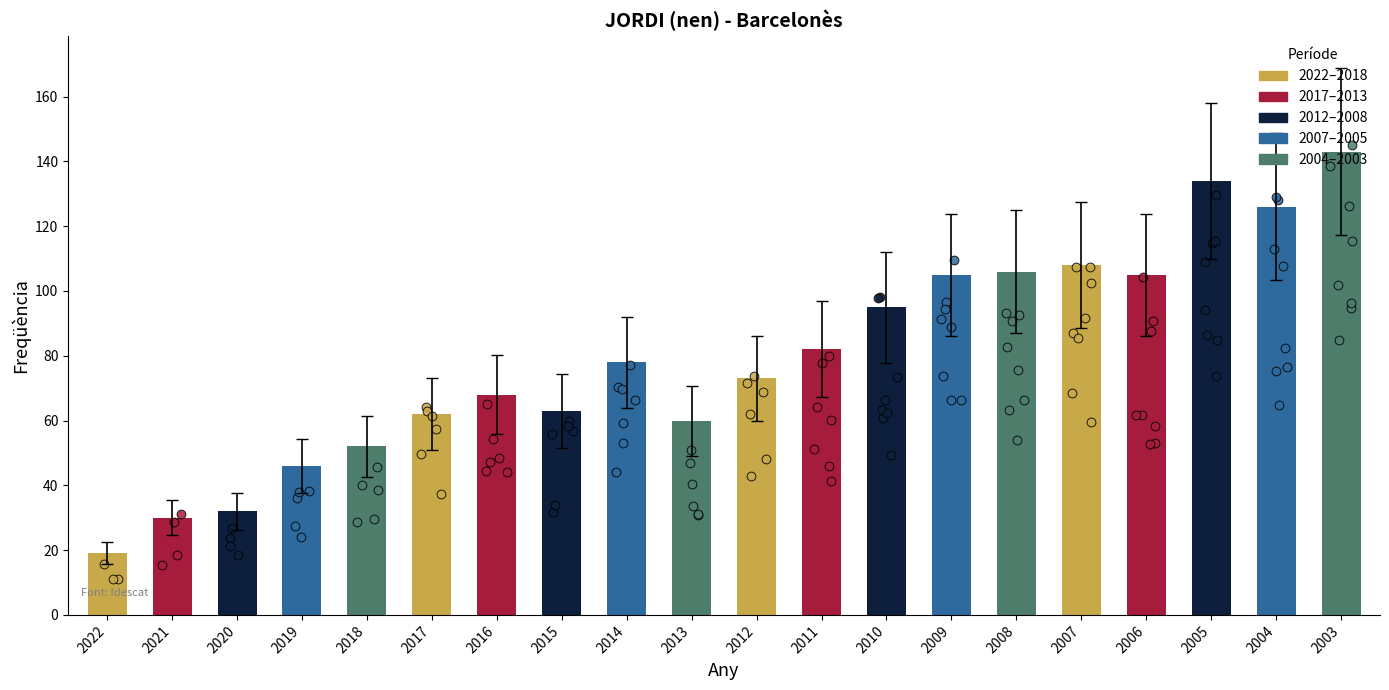

What is the change in value from 2019 to 2009?

+59